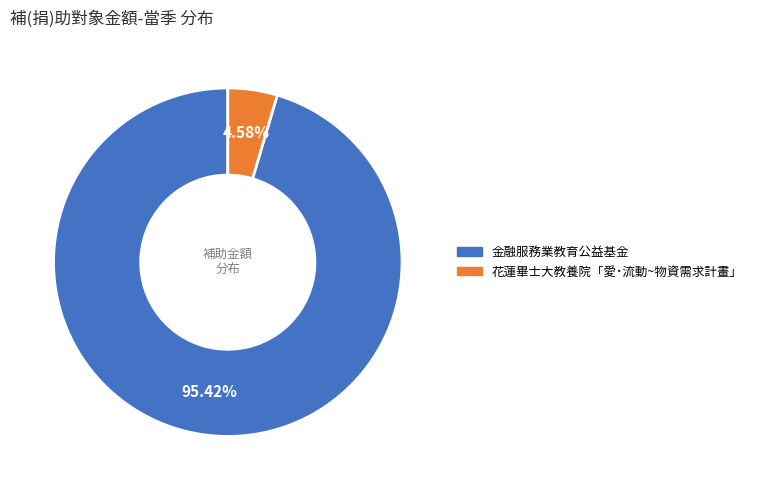

What portion of the pie excludes 金融服務業教育公益基金?

4.6%